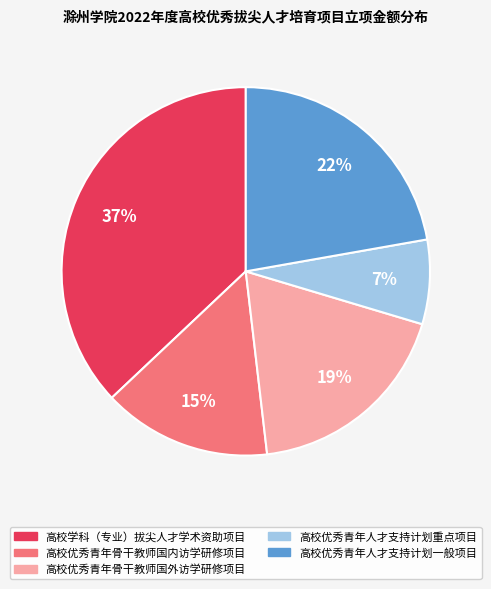

What is the largest slice in the pie chart?

高校学科（专业）拔尖人才学术资助项目